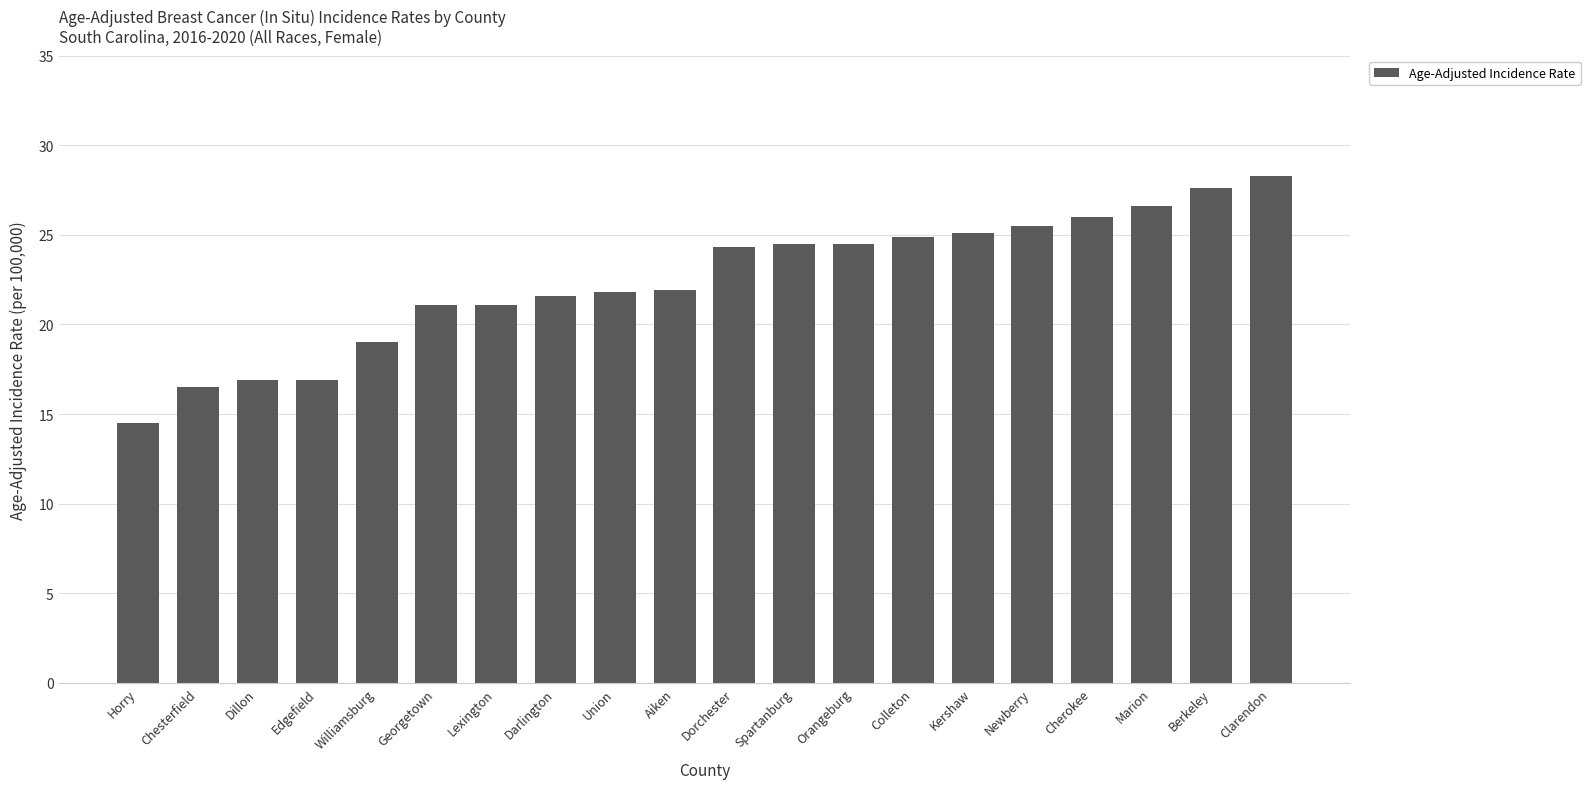

Which category has the lowest value across all series?

Horry